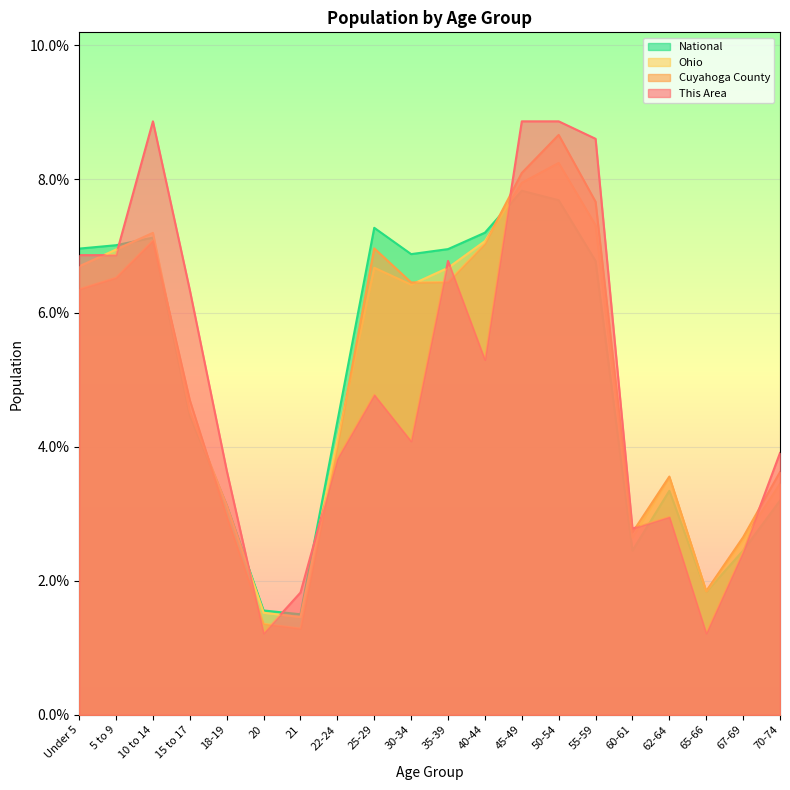

What is the sum of all National values?

100.0